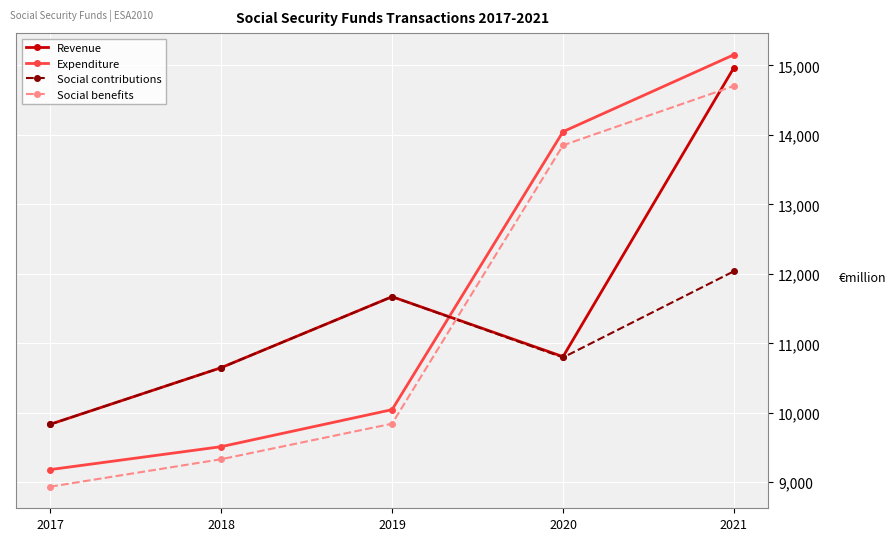

What is the greatest value displayed?

15155